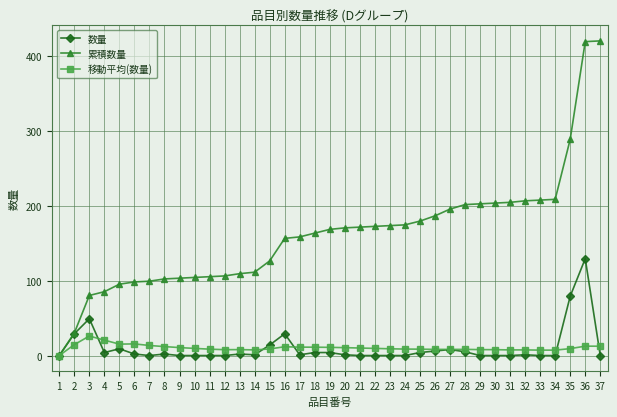

How many series are shown in this chart?

3